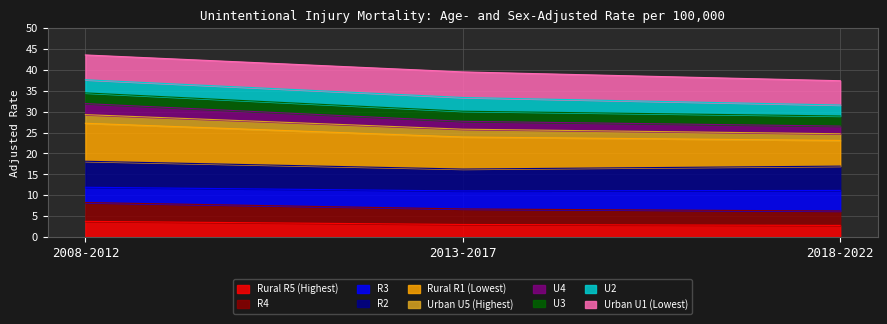

What is the maximum value shown in the chart?

43.6